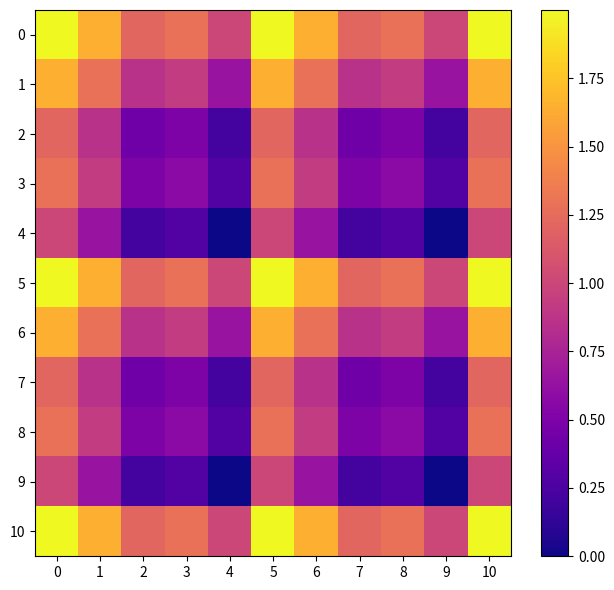

Between 6 and 7, which series saw the biggest shift?

2